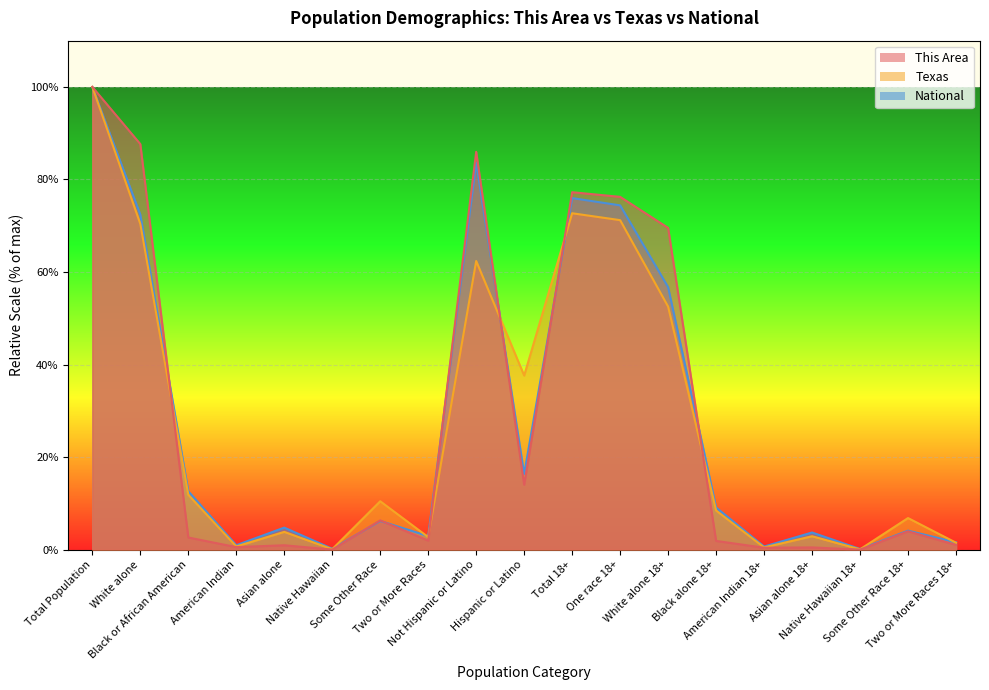

True or false: This Area has more than 2 points higher than both neighbors.

True